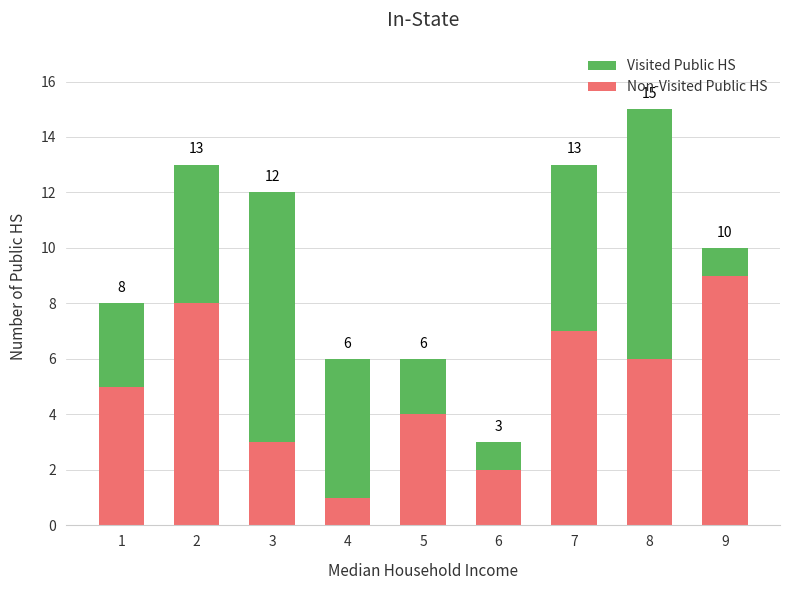

Which series has the largest total across all categories?

Non-Visited Public HS